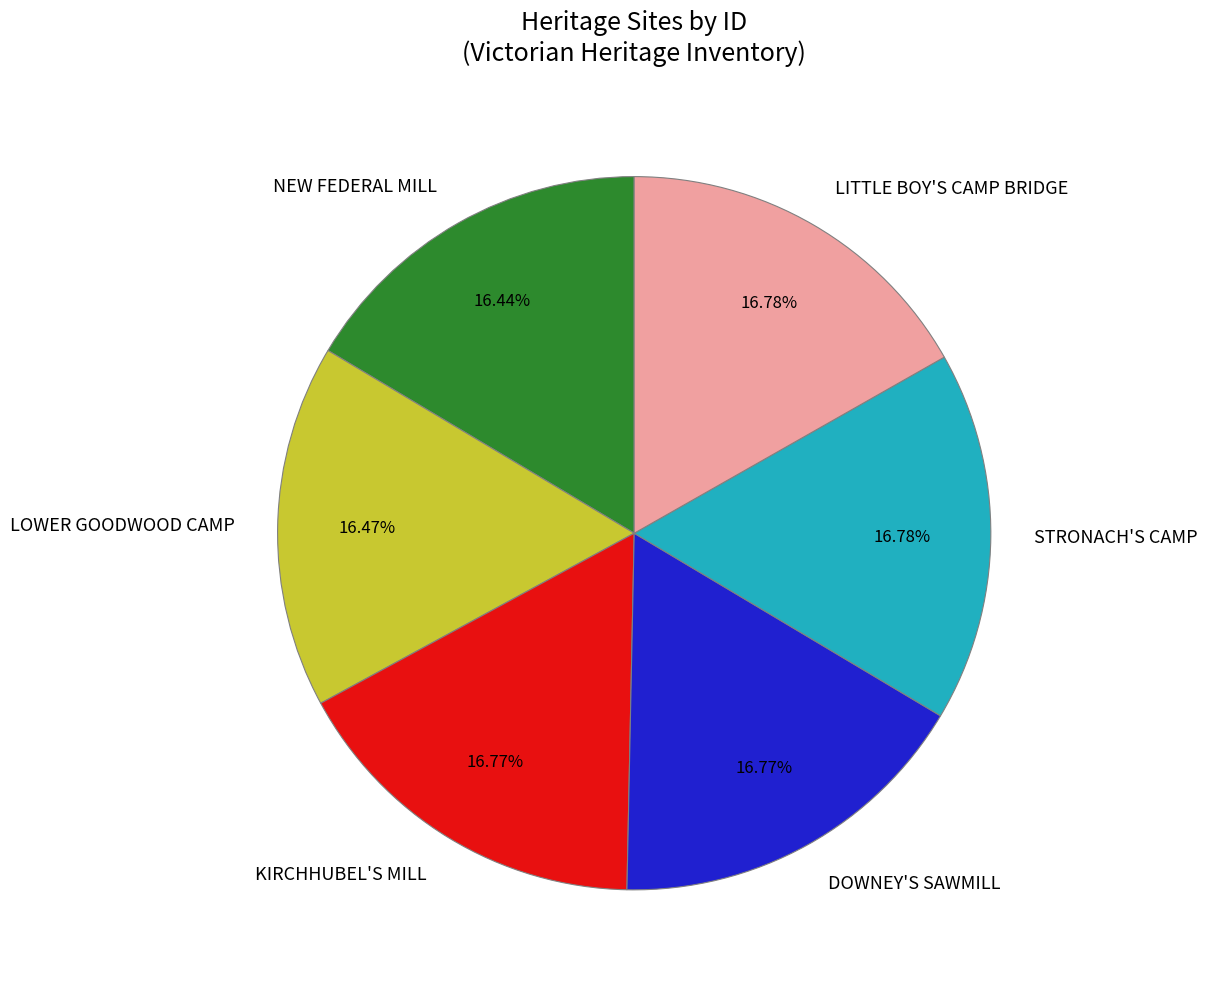

How many segments does this pie chart have?

6